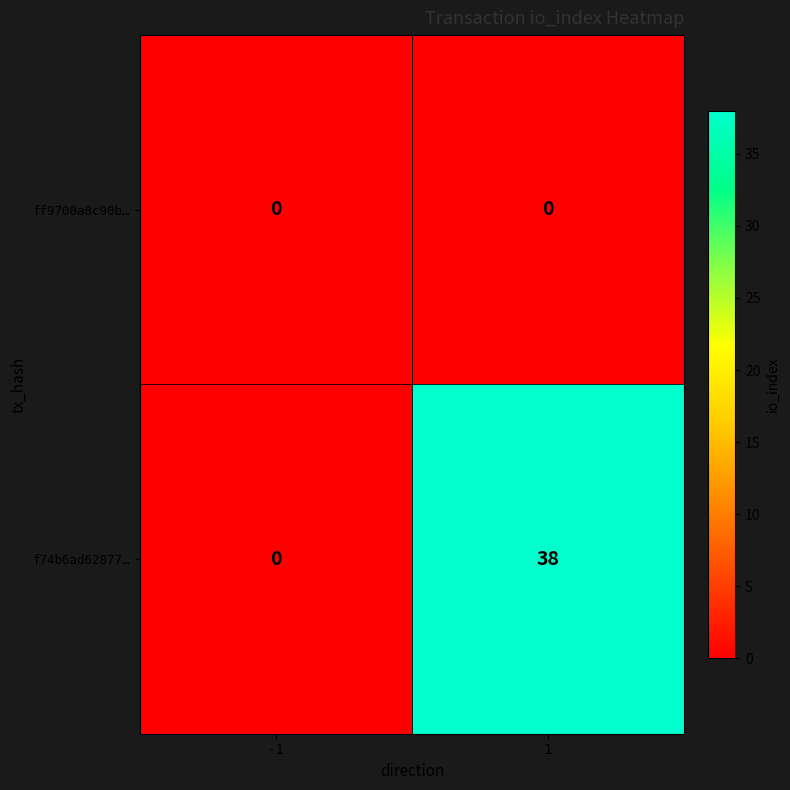

Count the number of categories in the chart.

2